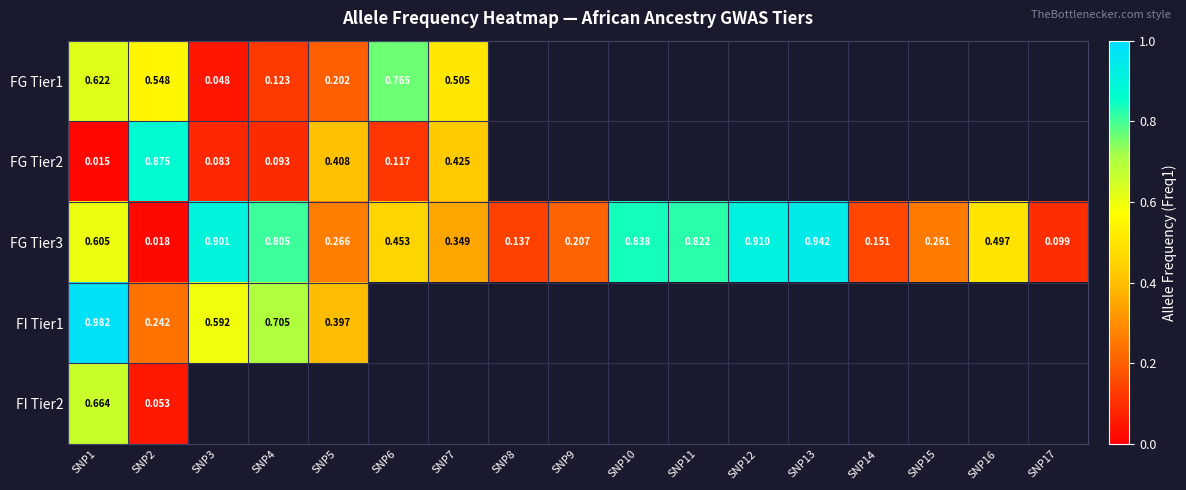

At which label is FG Tier2 closest to 0?

SNP1